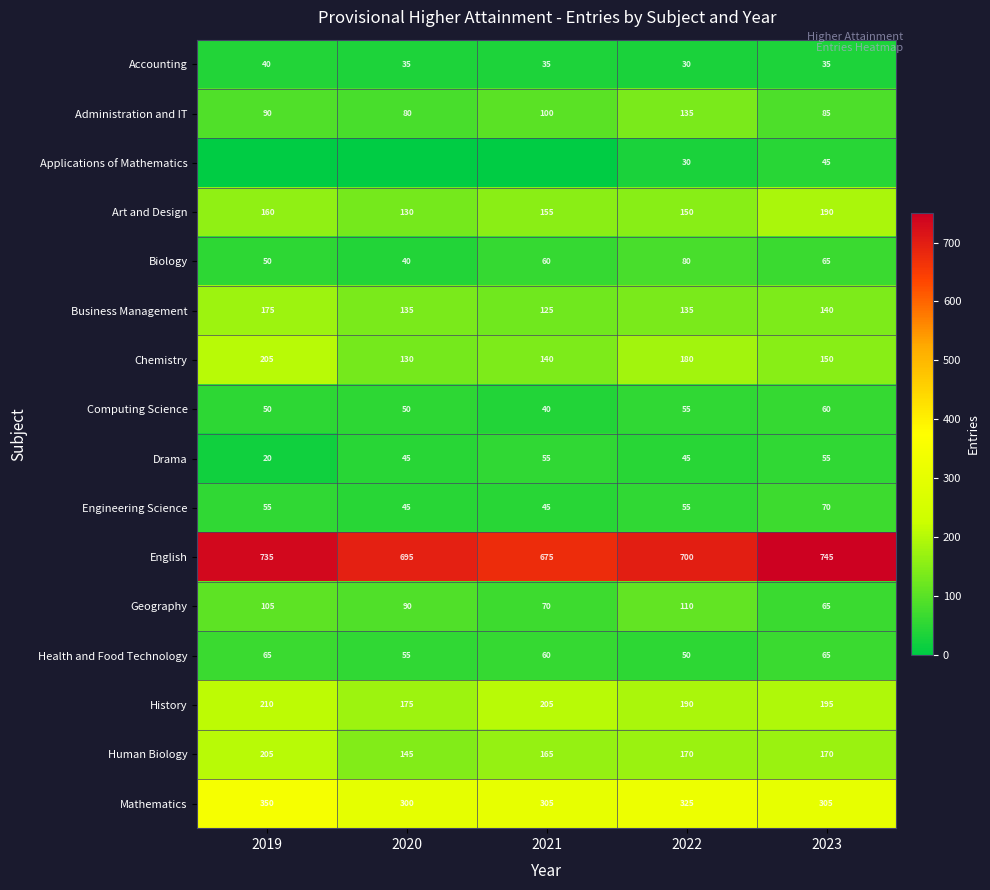

What is the difference between the Accounting values at 2021 and 2022?

5